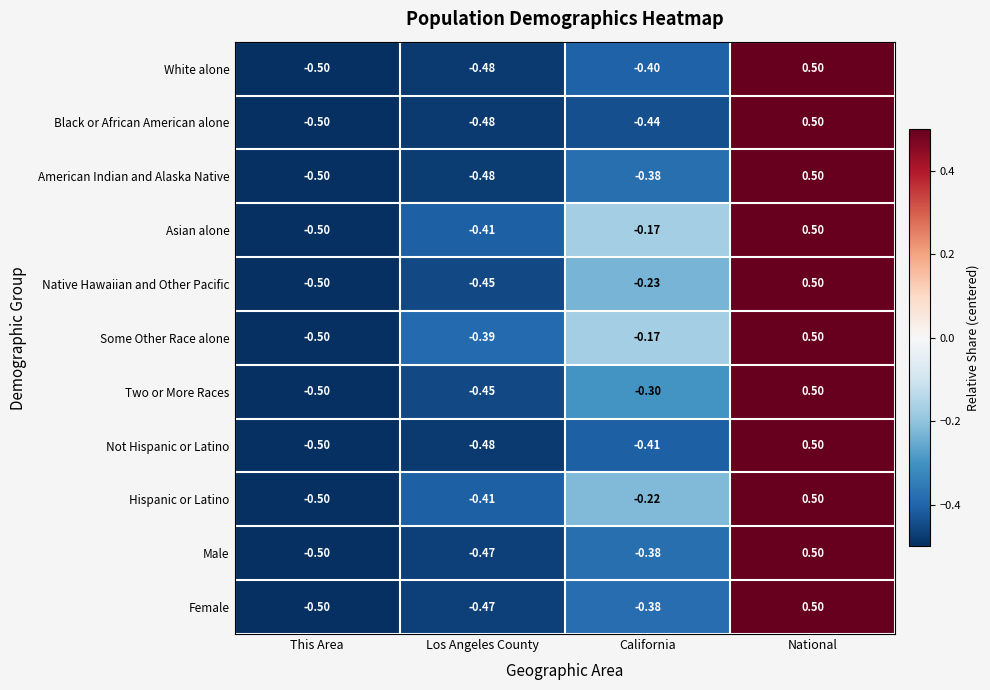

Which label corresponds to the largest value in the chart?

National